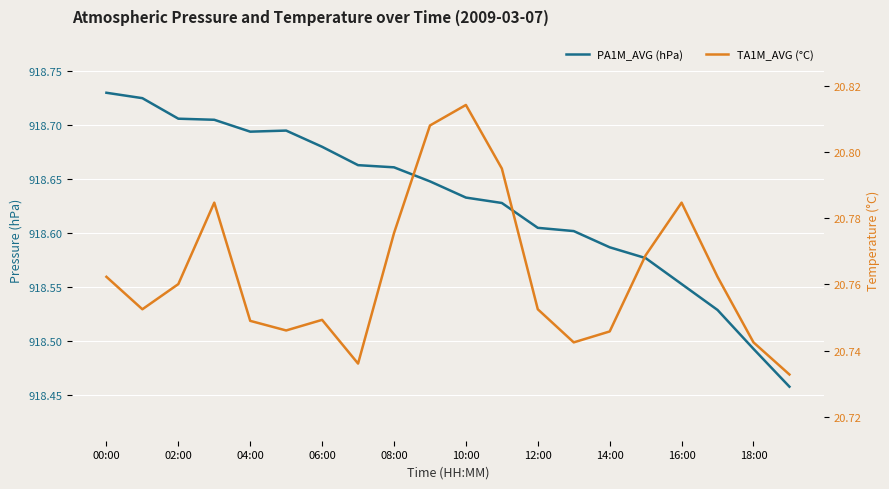

What are all the series names shown in the legend?

PA1M_AVG (hPa), TA1M_AVG (°C)